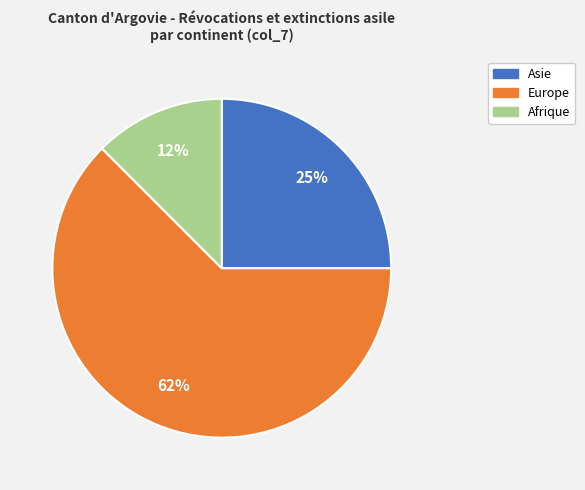

True or false: Afrique accounts for 12% of the total.

True